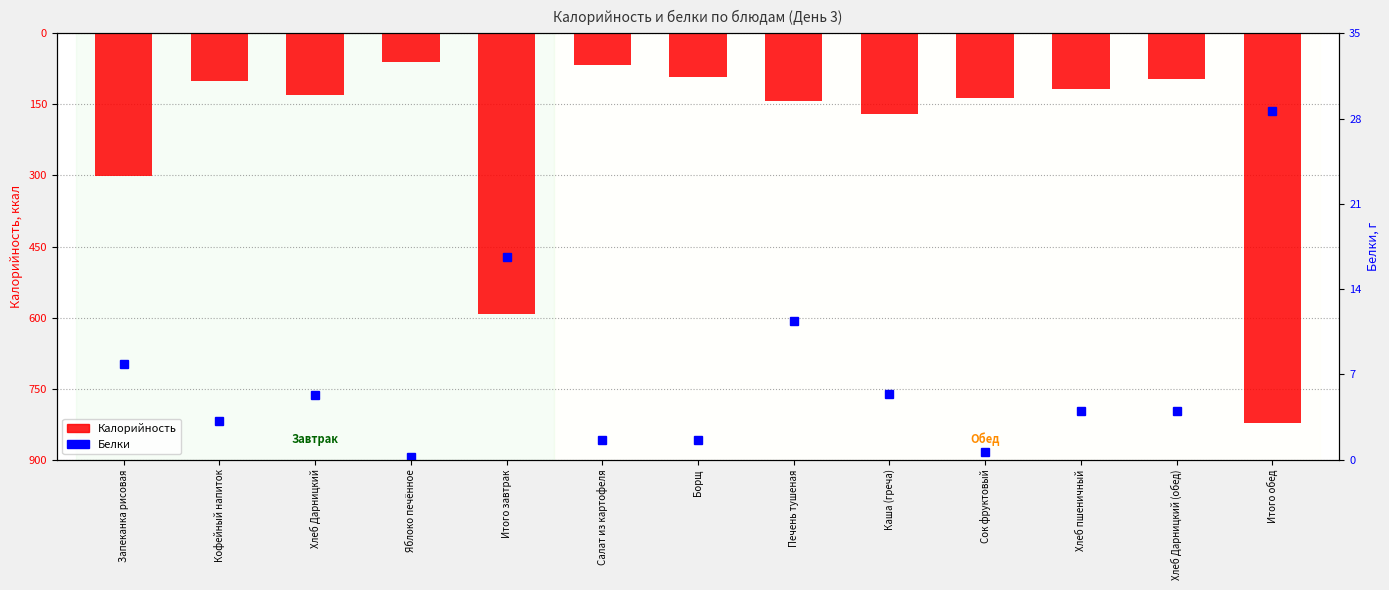

Reading right to left, what are all the values shown in this chart?

Калорийность: Итого обед=-822.9	Хлеб Дарницкий (обед)=-97.0	Хлеб пшеничный=-118.0	Сок фруктовый=-136.0	Каша (греча)=-169.9	Печень тушеная=-143.1	Борщ=-91.2	Салат из картофеля=-67.6	Итого завтрак=-593.1	Яблоко печённое=-61.2	Хлеб Дарницкий=-129.3	Кофейный напиток=-100.6	Запеканка рисовая=-302.0
Белки: Итого обед=28.6	Хлеб Дарницкий (обед)=4.0	Хлеб пшеничный=4.0	Сок фруктовый=0.6	Каша (греча)=5.4	Печень тушеная=11.4	Борщ=1.6	Салат из картофеля=1.6	Итого завтрак=16.6	Яблоко печённое=0.2	Хлеб Дарницкий=5.3	Кофейный напиток=3.2	Запеканка рисовая=7.9